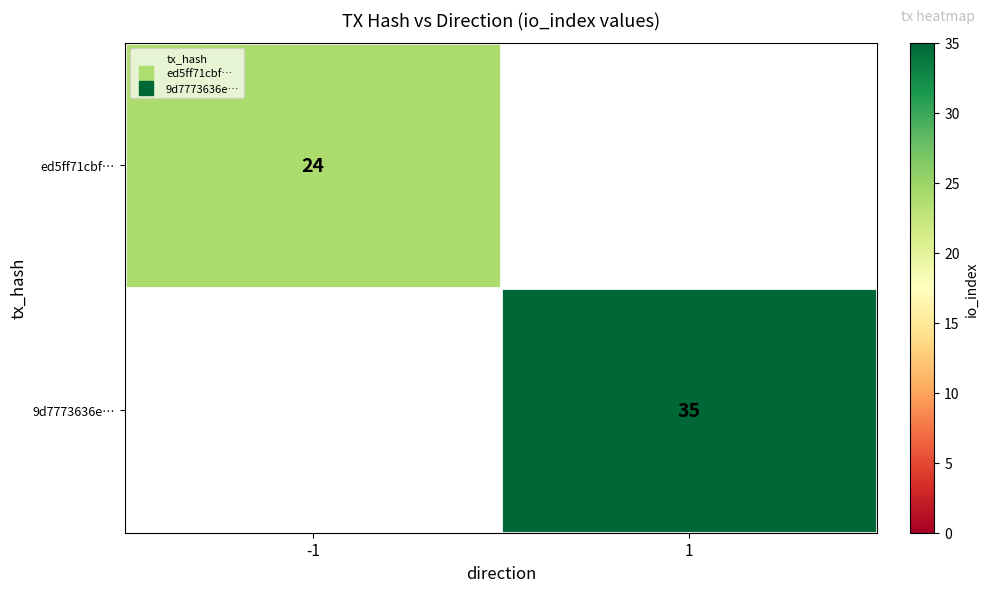

How many values in the 9d7773636e… series are below 35?

1